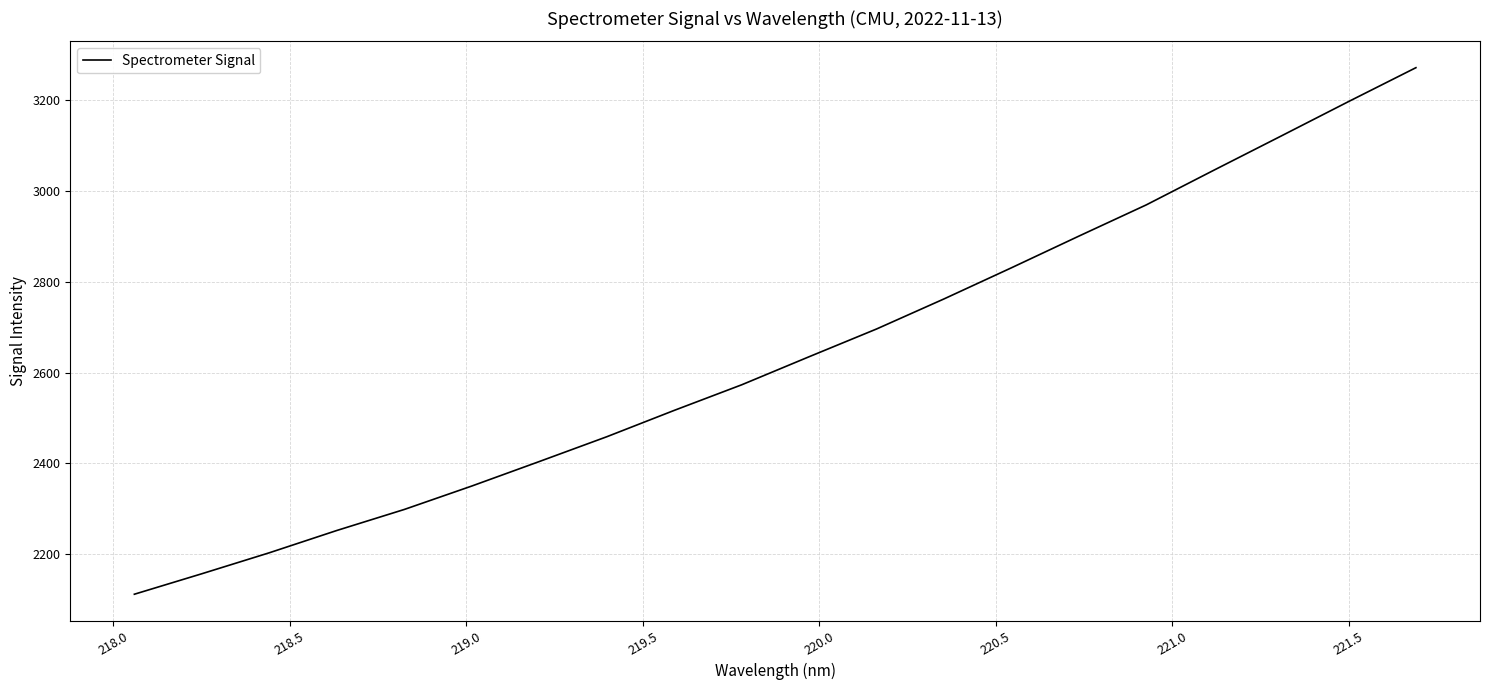

What is the maximum value shown in the chart?

3272.0